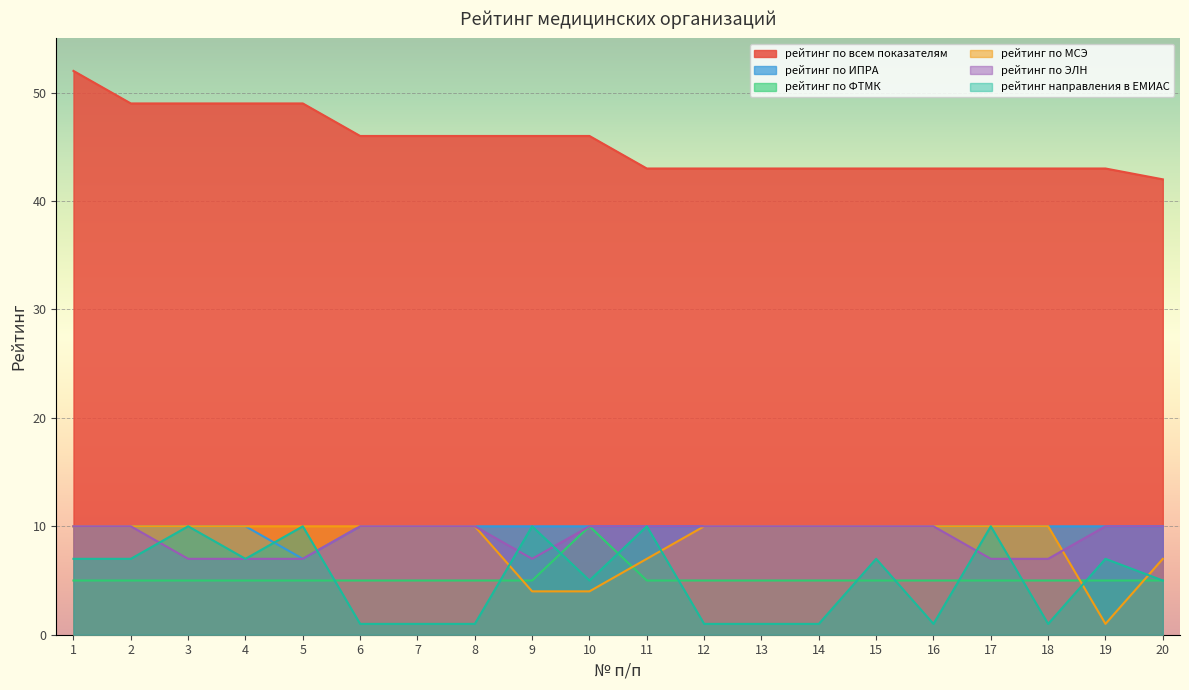

Where is рейтинг по МСЭ nearest to the value 5?

9